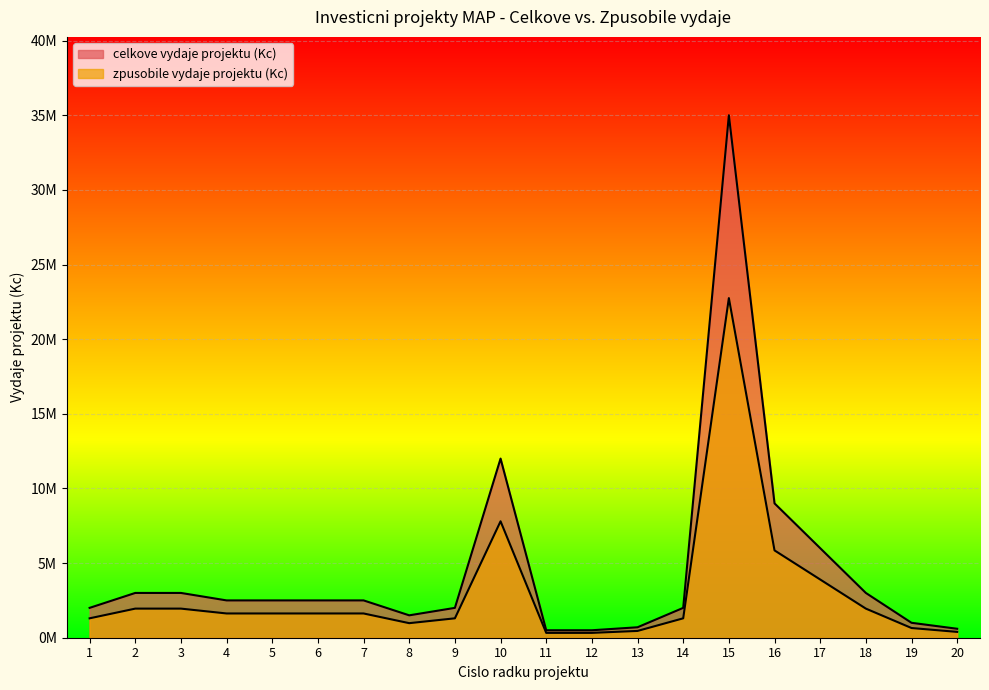

Which series has the widest spread of values?

celkove vydaje projektu (Kc)